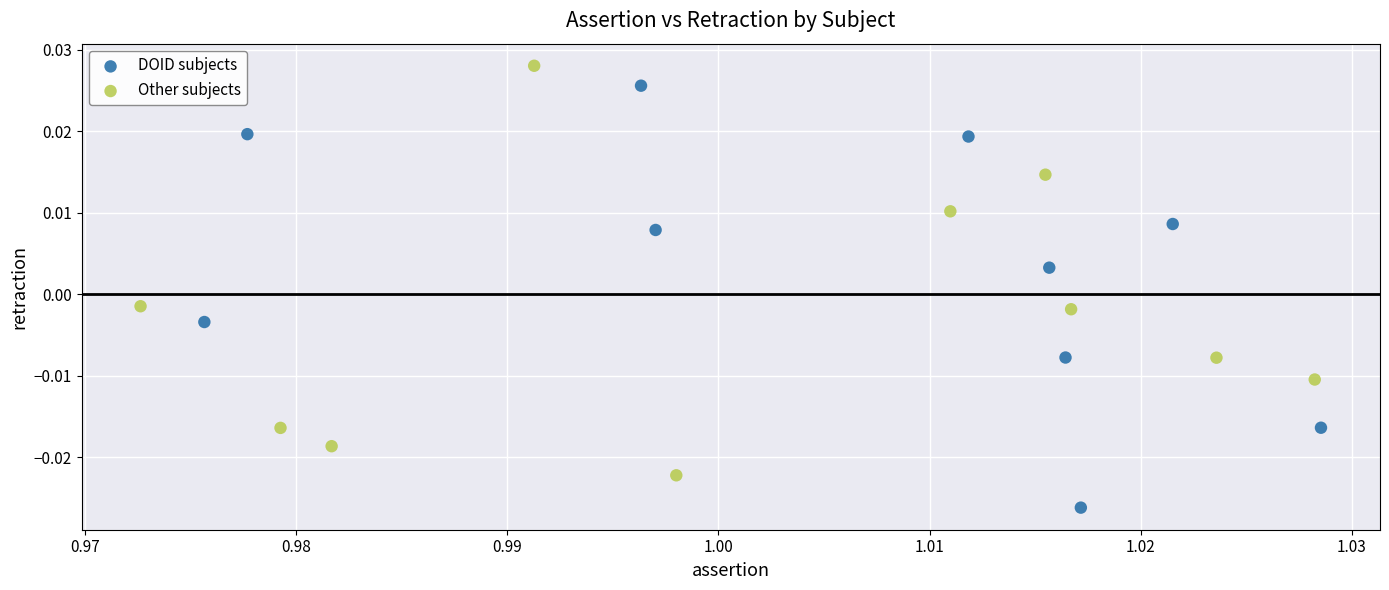

Which series contains the lowest Y value?

DOID subjects